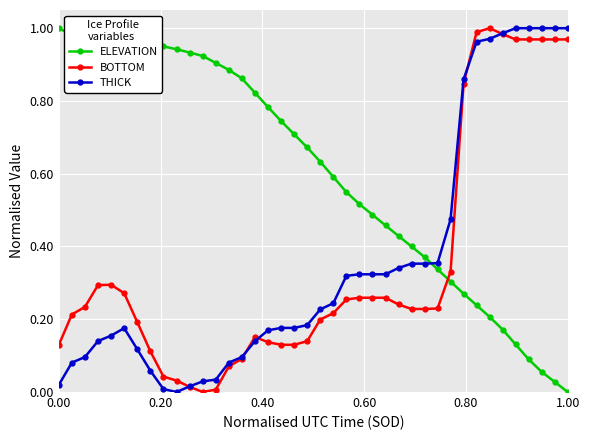

How many series are shown in this chart?

3